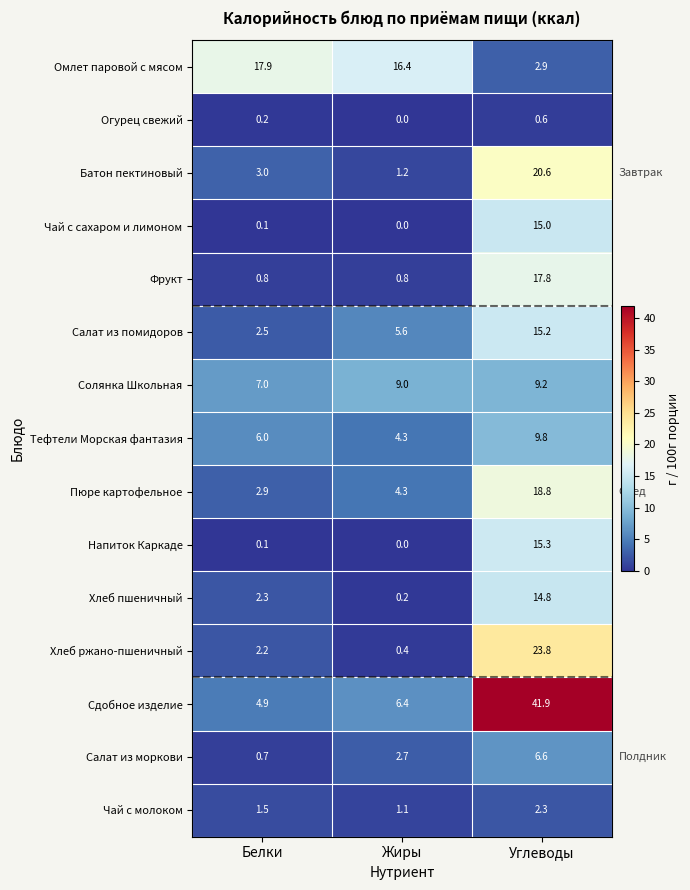

The value of Сдобное изделие at Белки is 4.9. True or false?

True